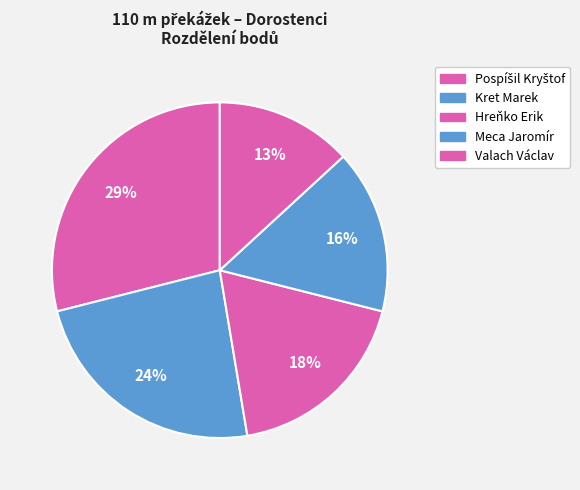

How many slices are in this pie chart?

5